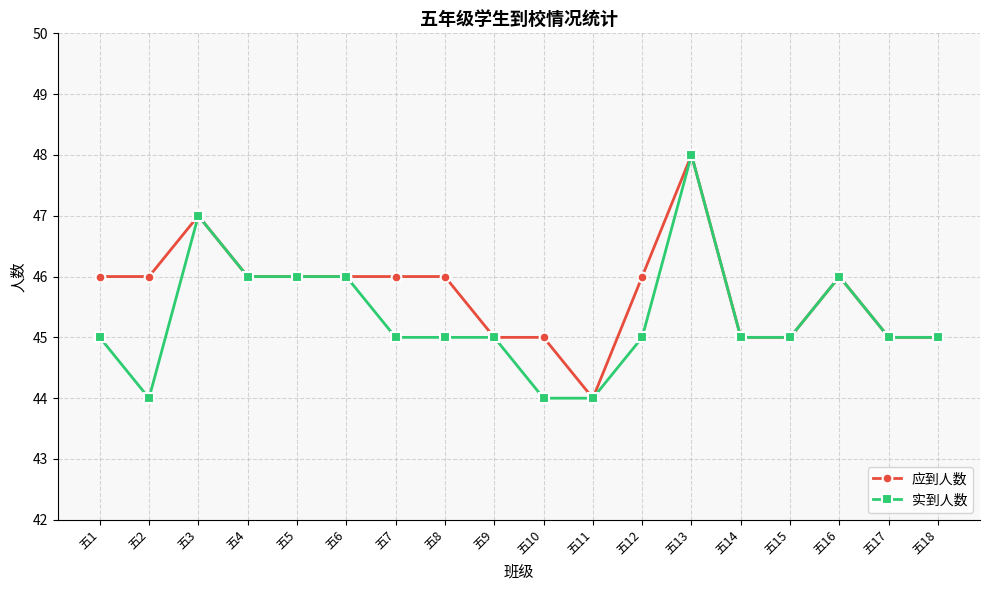

What is the sum of all 实到人数 values?

816